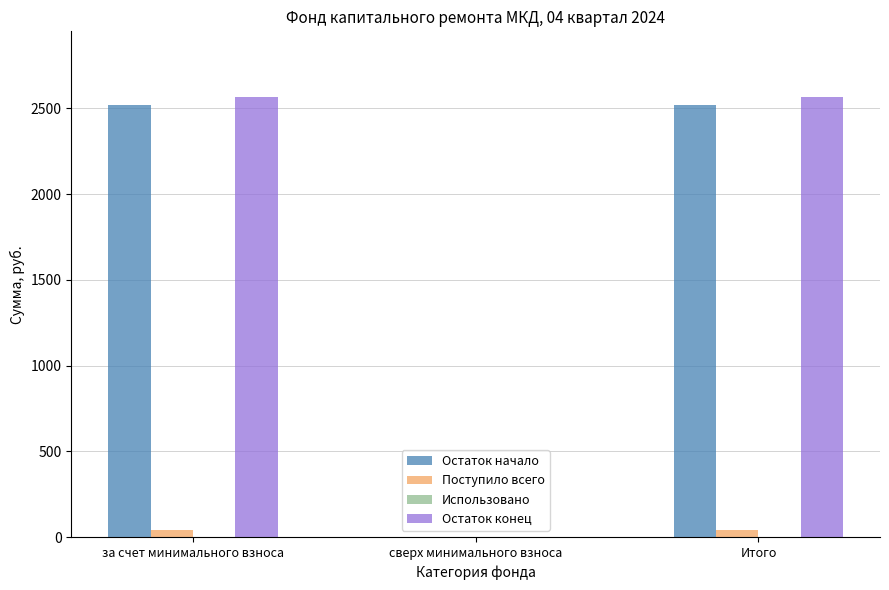

Is the value of Остаток конец at за счет минимального взноса greater than the value of Поступило всего at за счет минимального взноса?

Yes